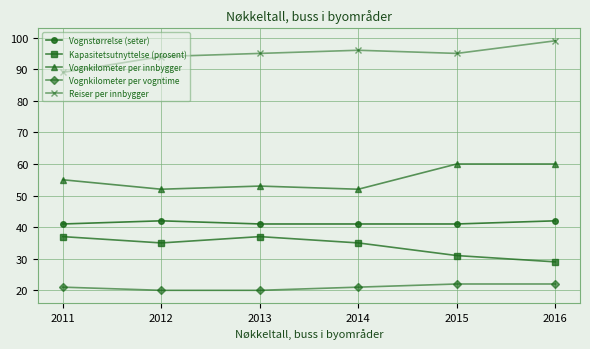

Reading left to right, extract all data points from this chart.

Vognstørrelse (seter): 41	42	41	41	41	42
Kapasitetsutnyttelse (prosent): 37	35	37	35	31	29
Vognkilometer per innbygger: 55	52	53	52	60	60
Vognkilometer per vogntime: 21	20	20	21	22	22
Reiser per innbygger: 89	94	95	96	95	99